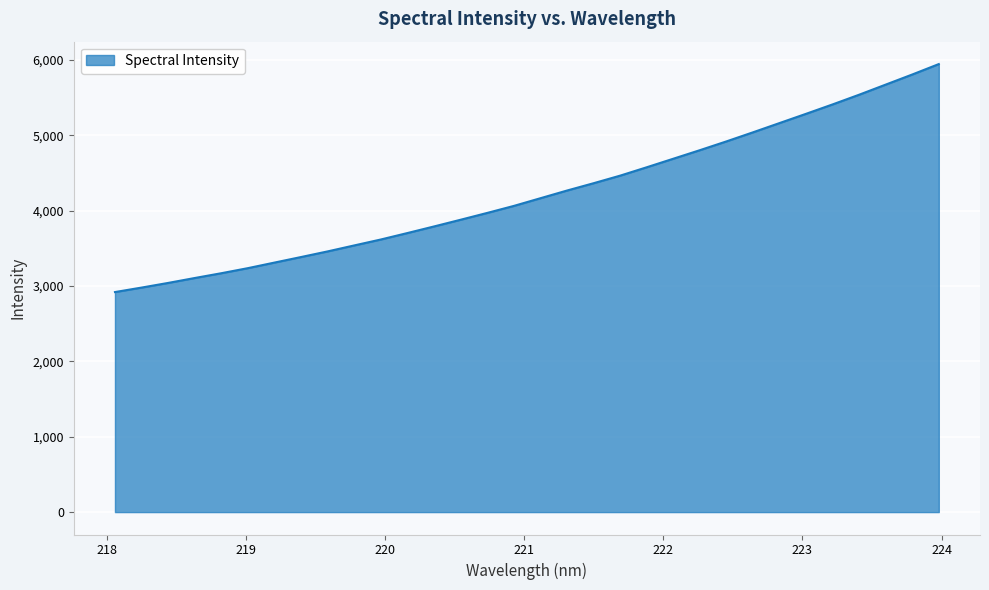

What is the difference between the maximum and minimum values?

3026.5